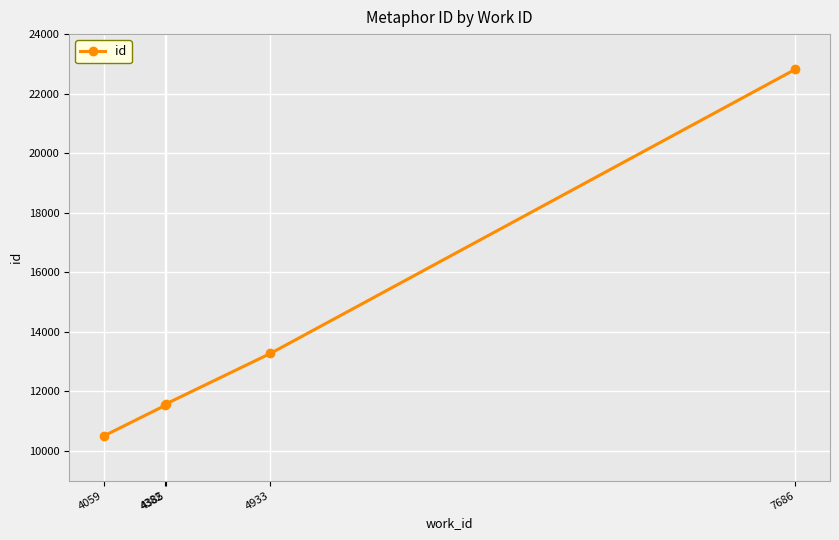

True or false: there are more than 2 points higher than both neighbors.

False